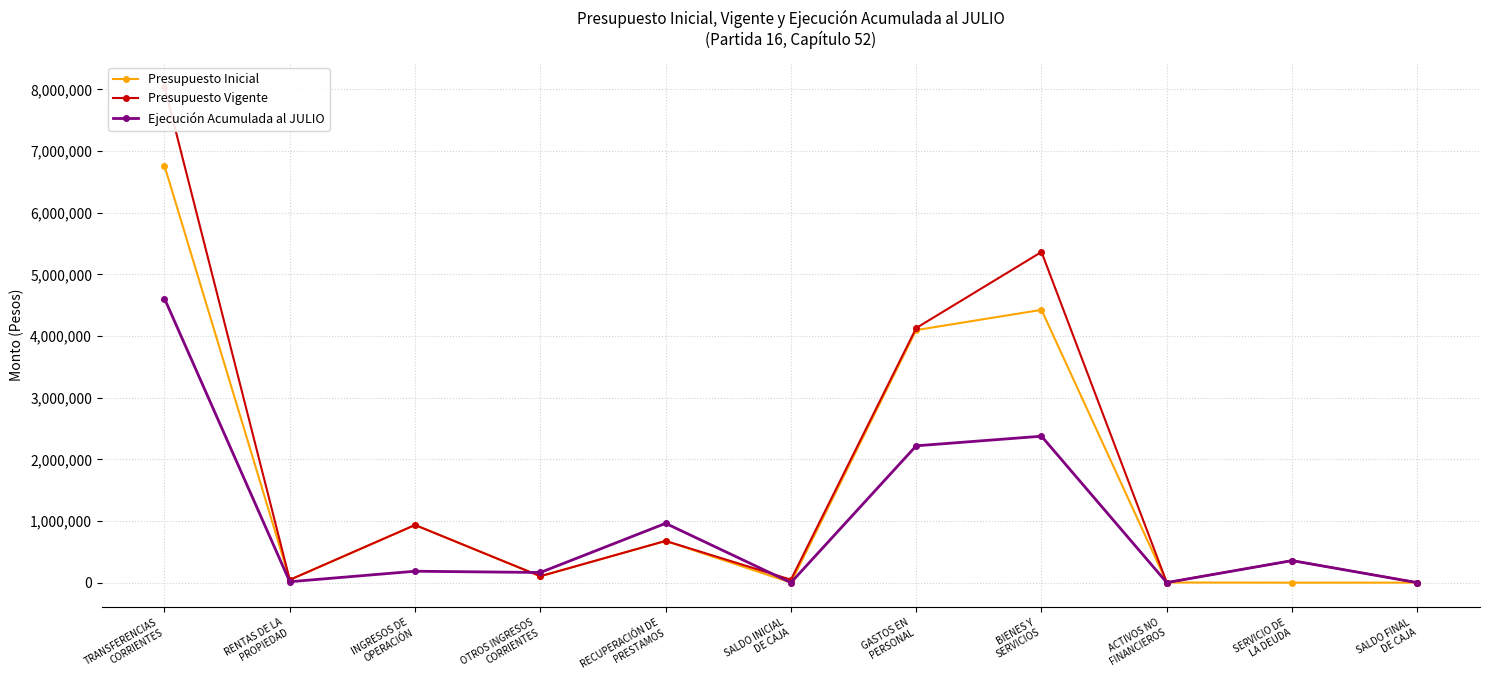

The Presupuesto Inicial series shows 985634 at RECUPERACIÓN DE
PRESTAMOS. True or false?

False